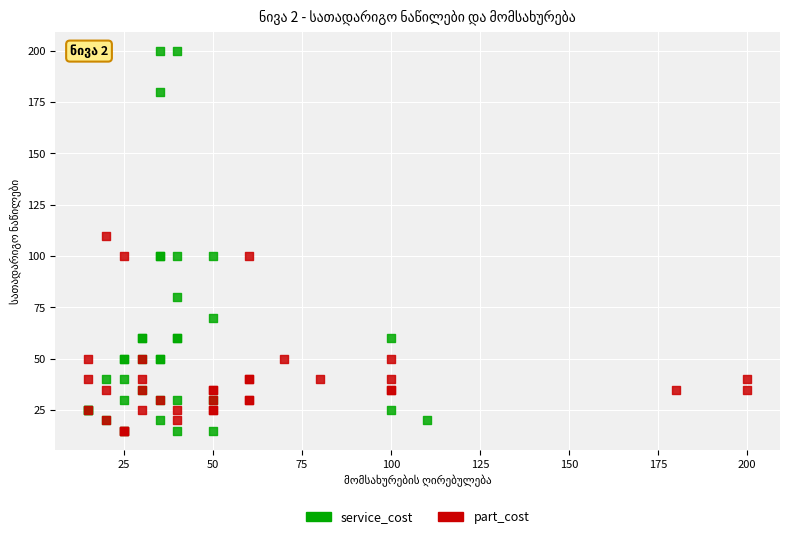

Which series reaches the maximum Y coordinate?

service_cost